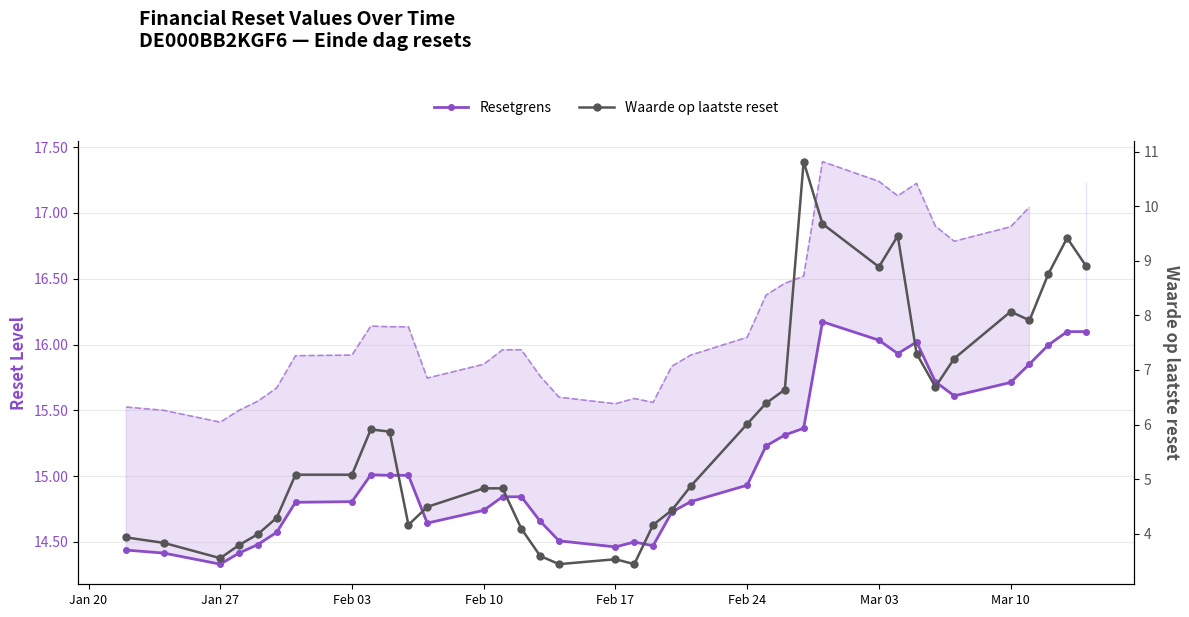

List the series in order of their overall mean, lowest first.

Waarde op laatste reset, Resetgrens